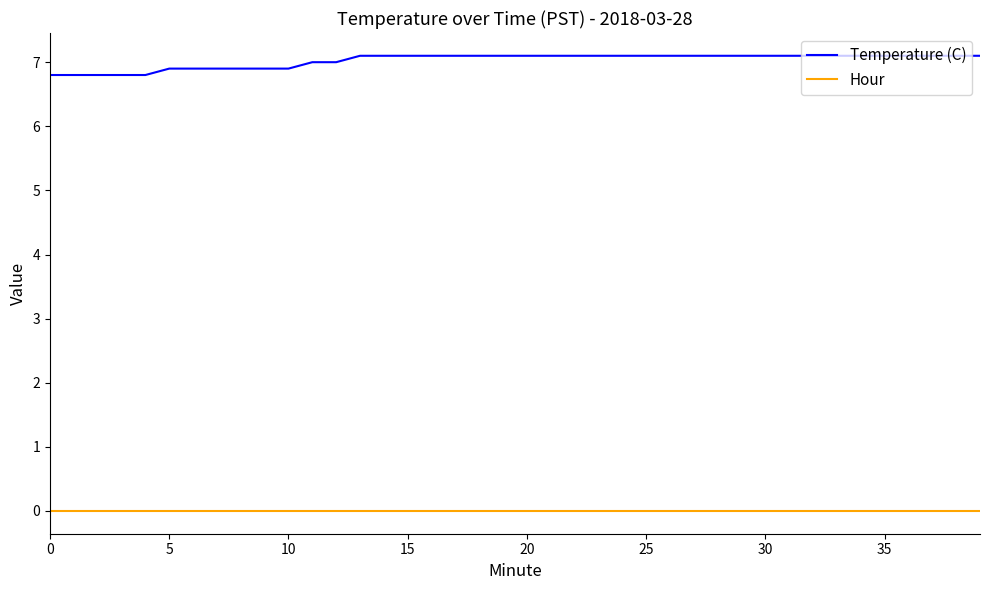

True or false: Hour and Temperature (C) cross at least once.

False